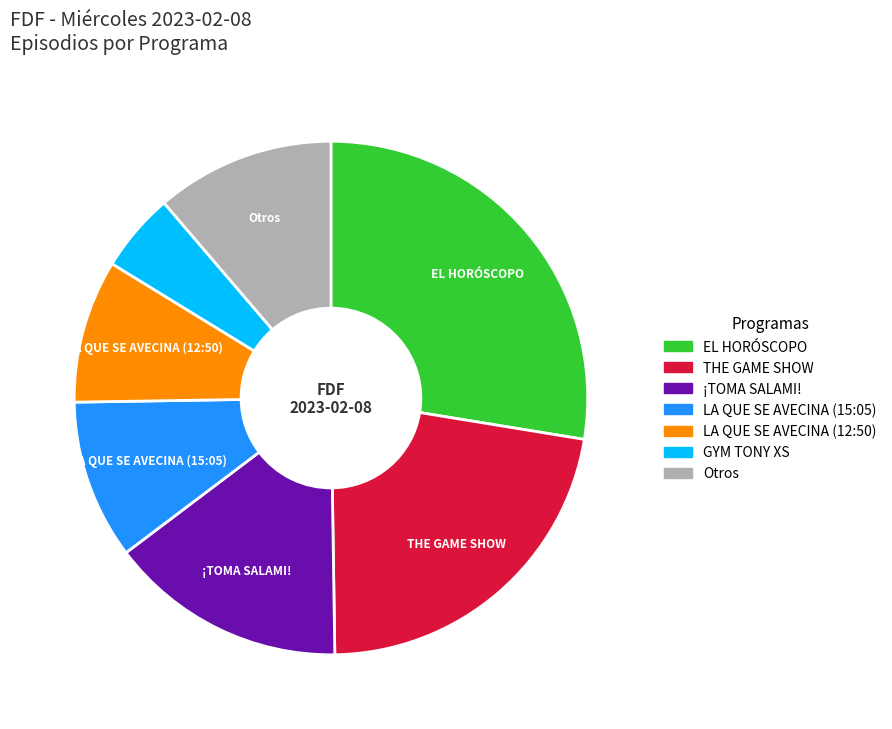

How many slices are in this pie chart?

7